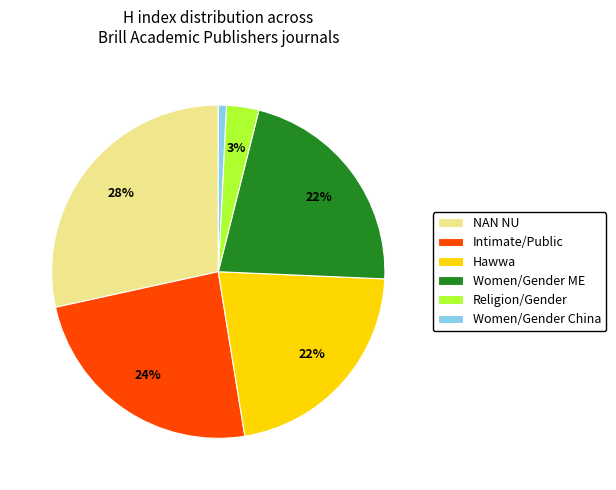

Is the sum of NAN NU and Religion/Gender greater than half?

No